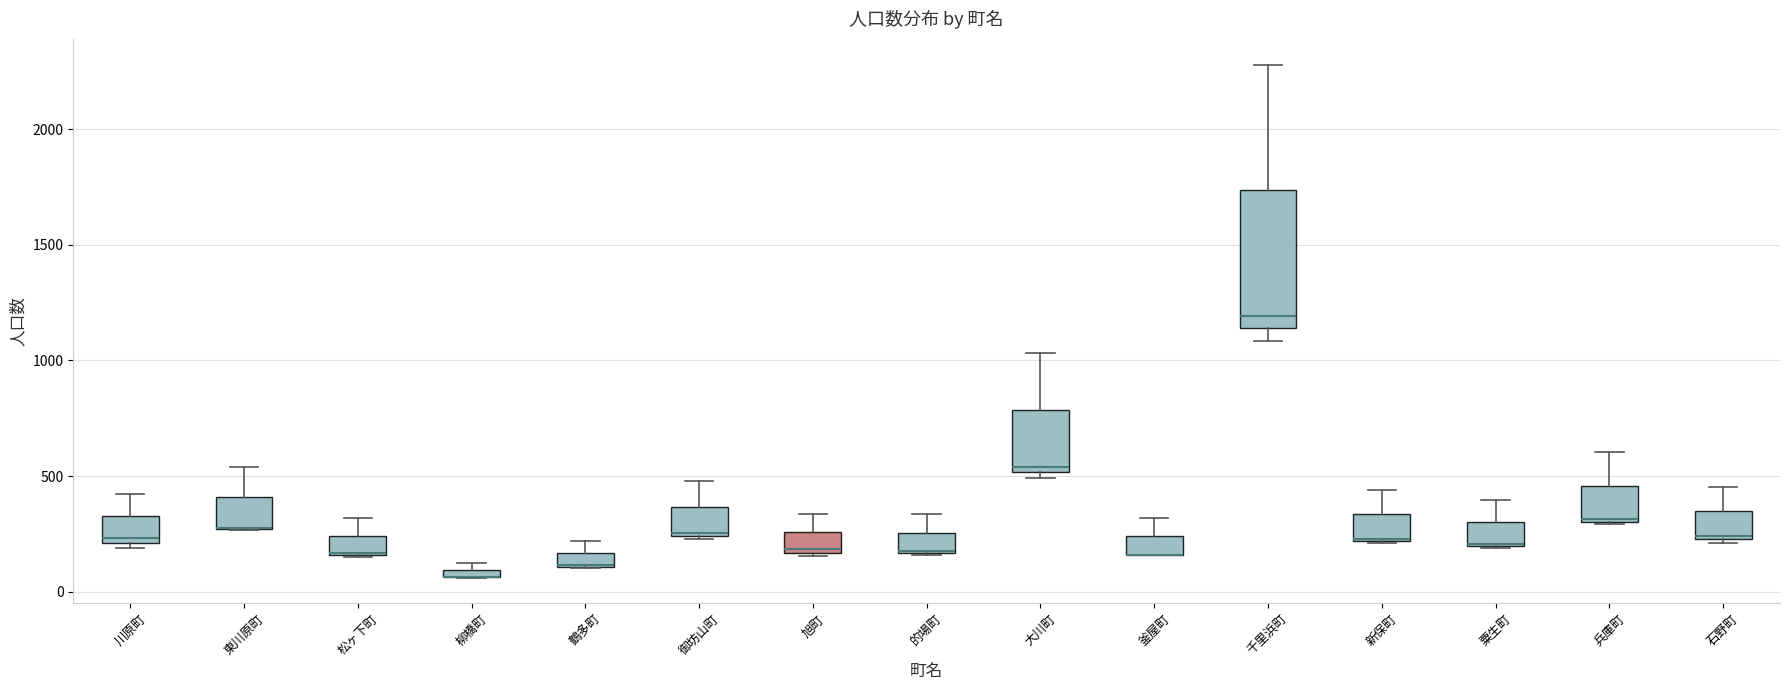

Which box is the tallest, from its lower edge to its upper edge?

千里浜町